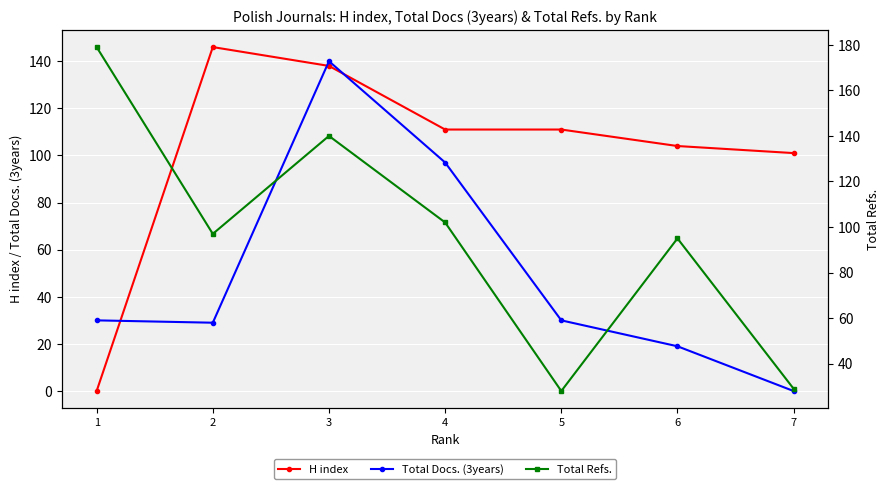

Reading left to right, what are all the values shown in this chart?

H index: 7=101	6=104	5=111	4=111	3=138	2=146	1=0
Total Docs. (3years): 7=0	6=19	5=30	4=97	3=140	2=29	1=30
Total Refs.: 7=29	6=95	5=28	4=102	3=140	2=97	1=179